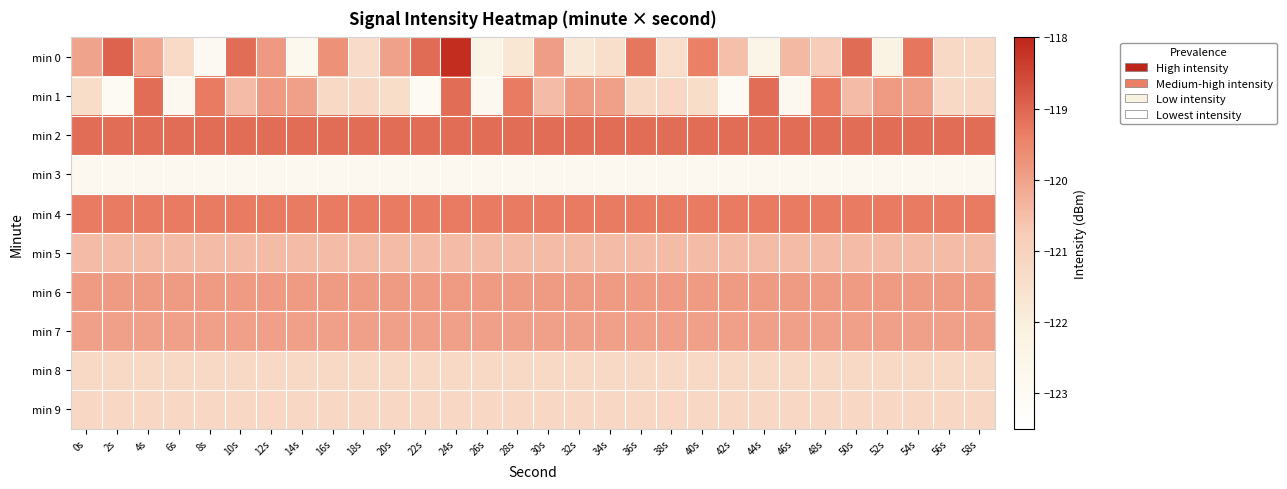

Reading left to right, transcribe all the data shown in this chart.

min 0: 0s=-120.0	2s=-118.9	4s=-120.1	6s=-121.3	8s=-122.9	10s=-119.1	12s=-119.8	14s=-122.8	16s=-119.7	18s=-121.3	20s=-120.0	22s=-119.1	24s=-118.1	26s=-122.4	28s=-121.7	30s=-119.9	32s=-121.8	34s=-121.4	36s=-119.2	38s=-121.4	40s=-119.4	42s=-120.5	44s=-122.5	46s=-120.4	48s=-120.8	50s=-119.1	52s=-122.3	54s=-119.2	56s=-121.2	58s=-121.2
min 1: 0s=-121.4	2s=-123.0	4s=-119.1	6s=-122.8	8s=-119.3	10s=-120.5	12s=-119.9	14s=-120.0	16s=-121.2	18s=-121.2	20s=-121.4	22s=-123.0	24s=-119.1	26s=-122.8	28s=-119.3	30s=-120.5	32s=-119.9	34s=-120.0	36s=-121.2	38s=-121.2	40s=-121.4	42s=-123.0	44s=-119.1	46s=-122.8	48s=-119.3	50s=-120.5	52s=-119.9	54s=-120.0	56s=-121.2	58s=-121.2
min 2: 0s=-119.1	2s=-119.1	4s=-119.1	6s=-119.1	8s=-119.1	10s=-119.1	12s=-119.1	14s=-119.1	16s=-119.1	18s=-119.1	20s=-119.1	22s=-119.1	24s=-119.1	26s=-119.1	28s=-119.1	30s=-119.1	32s=-119.1	34s=-119.1	36s=-119.1	38s=-119.1	40s=-119.1	42s=-119.1	44s=-119.1	46s=-119.1	48s=-119.1	50s=-119.1	52s=-119.1	54s=-119.1	56s=-119.1	58s=-119.1
min 3: 0s=-122.8	2s=-122.8	4s=-122.8	6s=-122.8	8s=-122.8	10s=-122.8	12s=-122.8	14s=-122.8	16s=-122.8	18s=-122.8	20s=-122.8	22s=-122.8	24s=-122.8	26s=-122.8	28s=-122.8	30s=-122.8	32s=-122.8	34s=-122.8	36s=-122.8	38s=-122.8	40s=-122.8	42s=-122.8	44s=-122.8	46s=-122.8	48s=-122.8	50s=-122.8	52s=-122.8	54s=-122.8	56s=-122.8	58s=-122.8
min 4: 0s=-119.3	2s=-119.3	4s=-119.3	6s=-119.3	8s=-119.3	10s=-119.3	12s=-119.3	14s=-119.3	16s=-119.3	18s=-119.3	20s=-119.3	22s=-119.3	24s=-119.3	26s=-119.3	28s=-119.3	30s=-119.3	32s=-119.3	34s=-119.3	36s=-119.3	38s=-119.3	40s=-119.3	42s=-119.3	44s=-119.3	46s=-119.3	48s=-119.3	50s=-119.3	52s=-119.3	54s=-119.3	56s=-119.3	58s=-119.3
min 5: 0s=-120.5	2s=-120.5	4s=-120.5	6s=-120.5	8s=-120.5	10s=-120.5	12s=-120.5	14s=-120.5	16s=-120.5	18s=-120.5	20s=-120.5	22s=-120.5	24s=-120.5	26s=-120.5	28s=-120.5	30s=-120.5	32s=-120.5	34s=-120.5	36s=-120.5	38s=-120.5	40s=-120.5	42s=-120.5	44s=-120.5	46s=-120.5	48s=-120.5	50s=-120.5	52s=-120.5	54s=-120.5	56s=-120.5	58s=-120.5
min 6: 0s=-119.9	2s=-119.9	4s=-119.9	6s=-119.9	8s=-119.9	10s=-119.9	12s=-119.9	14s=-119.9	16s=-119.9	18s=-119.9	20s=-119.9	22s=-119.9	24s=-119.9	26s=-119.9	28s=-119.9	30s=-119.9	32s=-119.9	34s=-119.9	36s=-119.9	38s=-119.9	40s=-119.9	42s=-119.9	44s=-119.9	46s=-119.9	48s=-119.9	50s=-119.9	52s=-119.9	54s=-119.9	56s=-119.9	58s=-119.9
min 7: 0s=-120.0	2s=-120.0	4s=-120.0	6s=-120.0	8s=-120.0	10s=-120.0	12s=-120.0	14s=-120.0	16s=-120.0	18s=-120.0	20s=-120.0	22s=-120.0	24s=-120.0	26s=-120.0	28s=-120.0	30s=-120.0	32s=-120.0	34s=-120.0	36s=-120.0	38s=-120.0	40s=-120.0	42s=-120.0	44s=-120.0	46s=-120.0	48s=-120.0	50s=-120.0	52s=-120.0	54s=-120.0	56s=-120.0	58s=-120.0
min 8: 0s=-121.2	2s=-121.2	4s=-121.2	6s=-121.2	8s=-121.2	10s=-121.2	12s=-121.2	14s=-121.2	16s=-121.2	18s=-121.2	20s=-121.2	22s=-121.2	24s=-121.2	26s=-121.2	28s=-121.2	30s=-121.2	32s=-121.2	34s=-121.2	36s=-121.2	38s=-121.2	40s=-121.2	42s=-121.2	44s=-121.2	46s=-121.2	48s=-121.2	50s=-121.2	52s=-121.2	54s=-121.2	56s=-121.2	58s=-121.2
min 9: 0s=-121.2	2s=-121.2	4s=-121.2	6s=-121.2	8s=-121.2	10s=-121.2	12s=-121.2	14s=-121.2	16s=-121.2	18s=-121.2	20s=-121.2	22s=-121.2	24s=-121.2	26s=-121.2	28s=-121.2	30s=-121.2	32s=-121.2	34s=-121.2	36s=-121.2	38s=-121.2	40s=-121.2	42s=-121.2	44s=-121.2	46s=-121.2	48s=-121.2	50s=-121.2	52s=-121.2	54s=-121.2	56s=-121.2	58s=-121.2